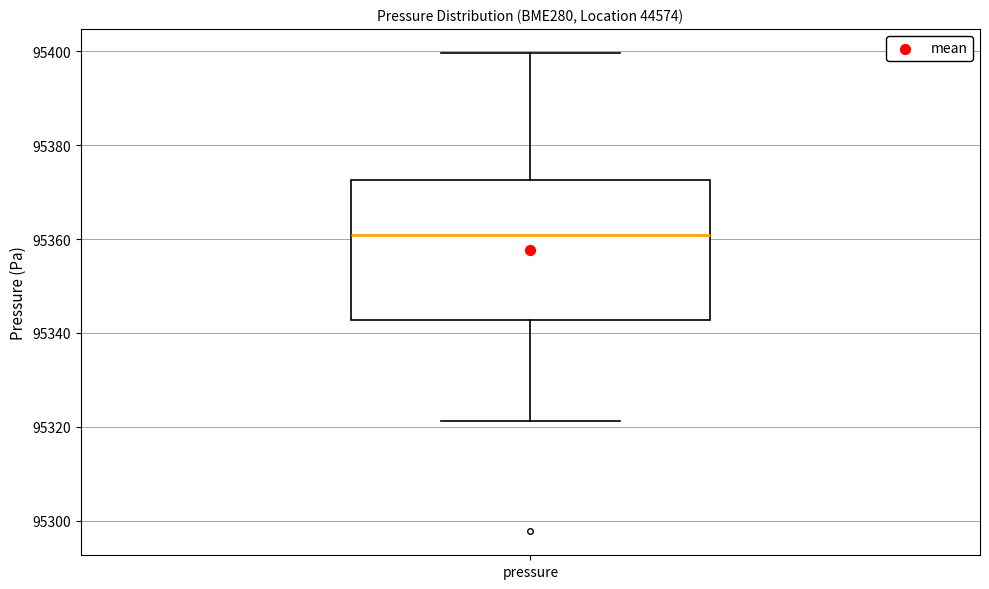

Read this box plot against the y-axis: the position of the median line, the range covered by the box, and the ends of both whiskers. The values are not printed on the chart, so give them approximately, as read against the axis.

median 95360, box 95342 to 95372, whiskers 95322 to 95400